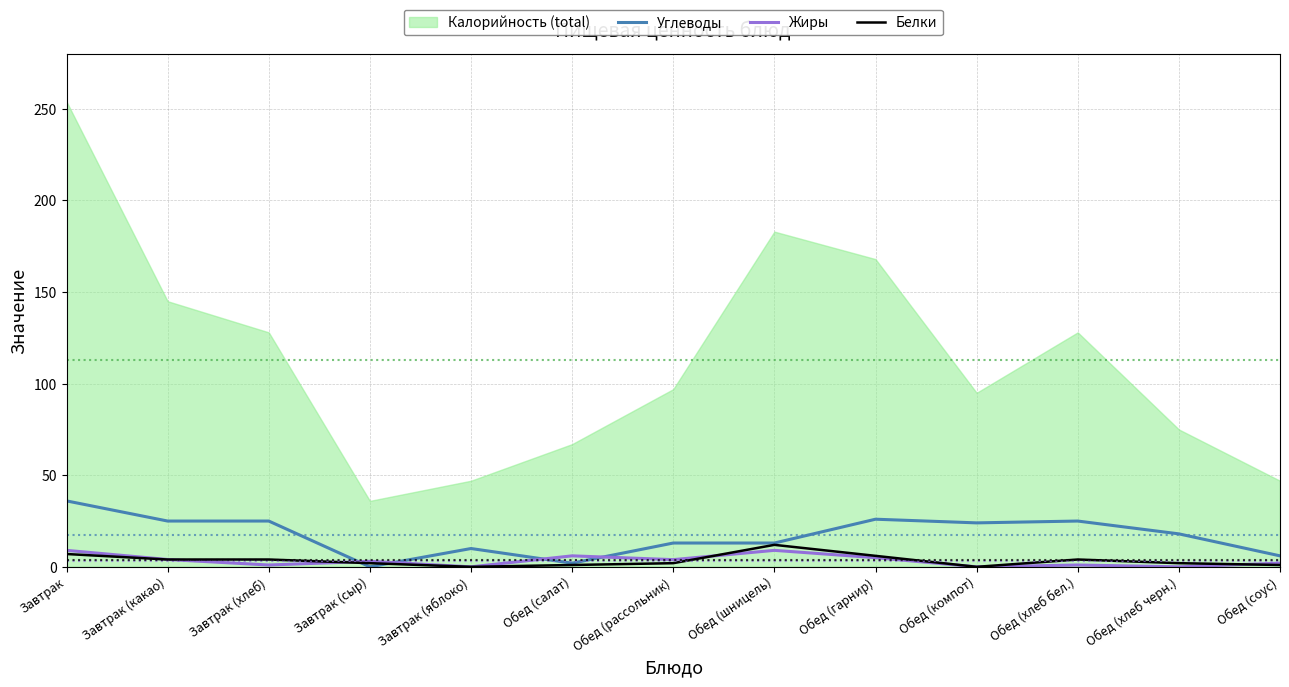

At which category does Белки reach its first local peak?

Обед (шницель)